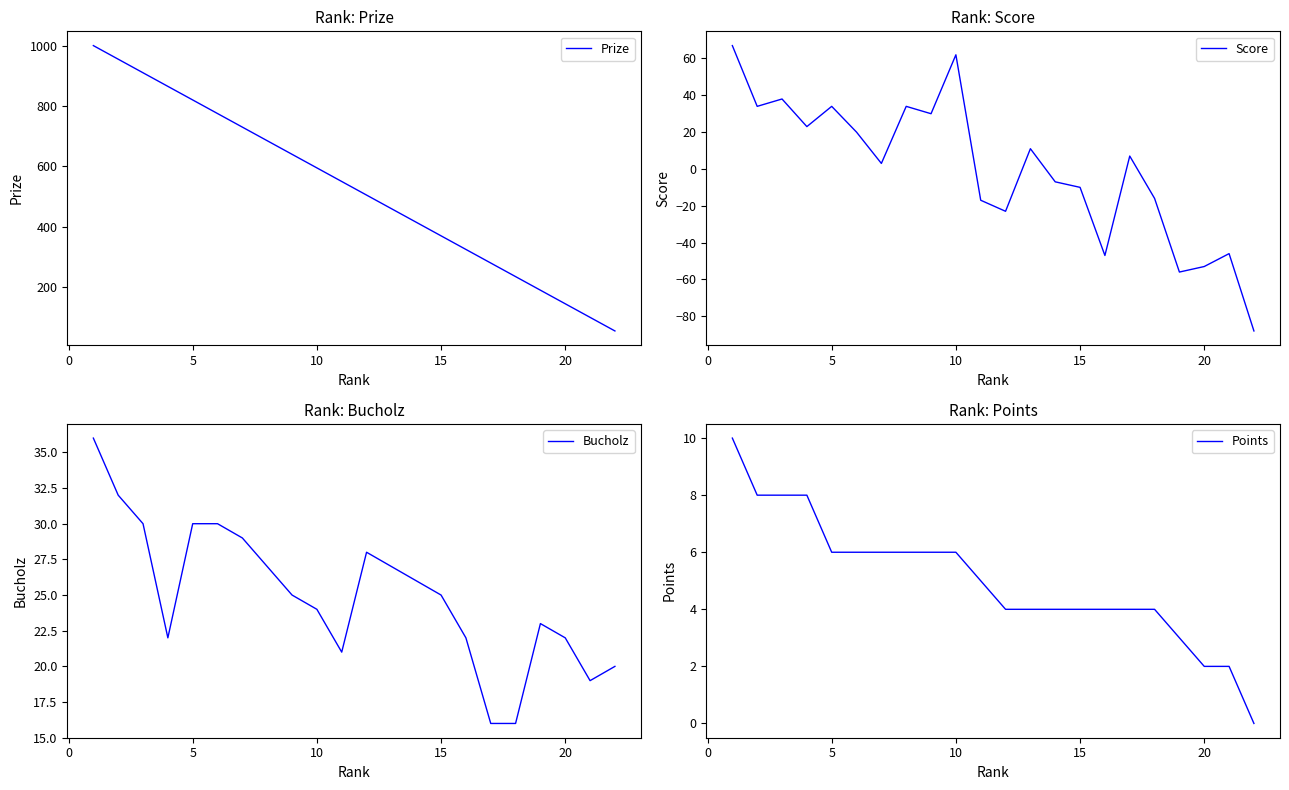

How many lines are shown in the chart?

4